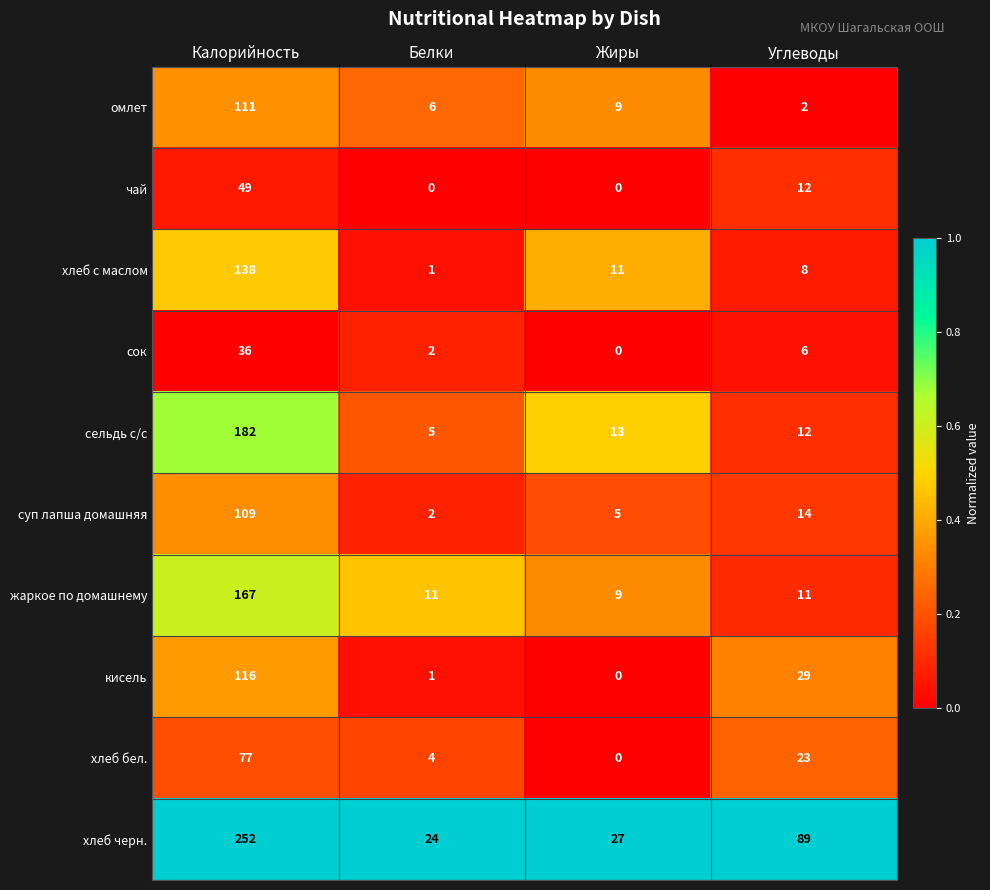

What is the average value of the омлет series?

32